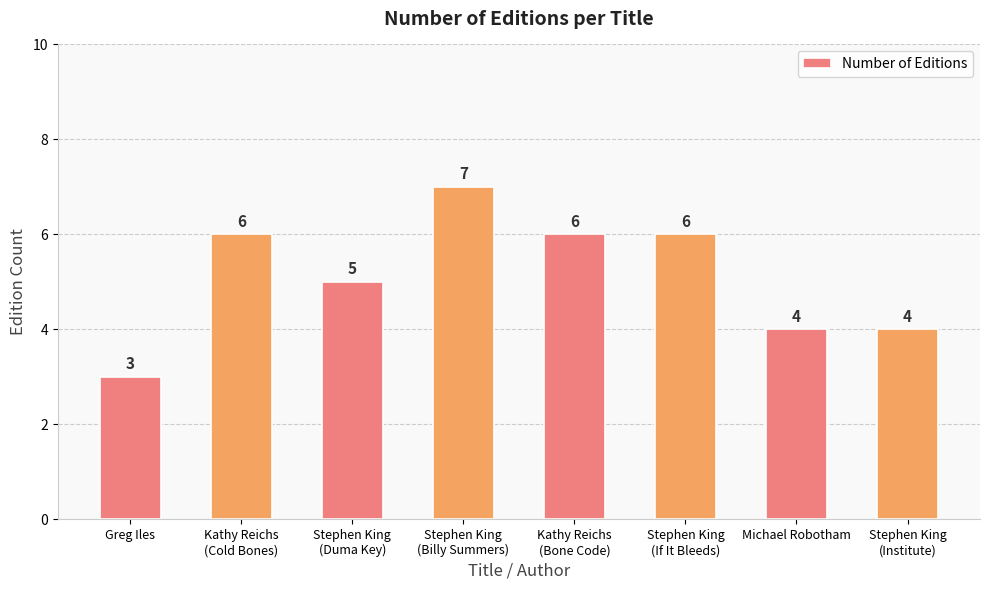

What is the value of the 6th bar from the left?

6